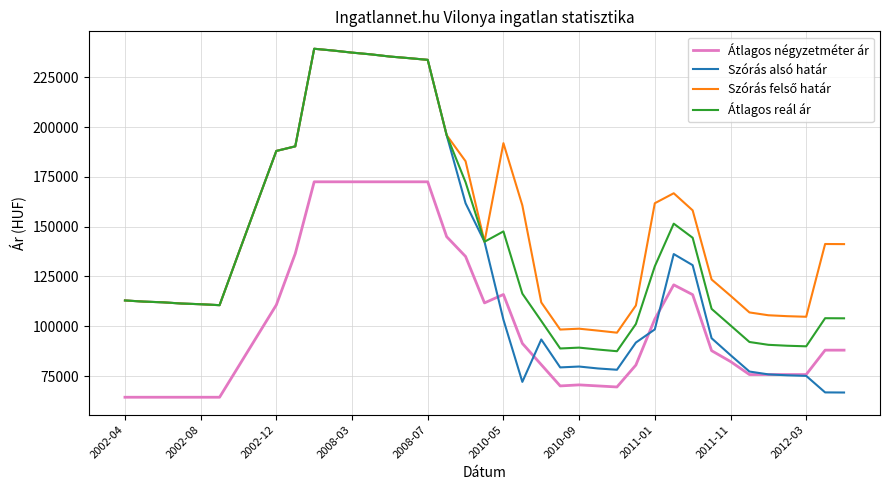

Is this an area chart (filled region under the line)?

No